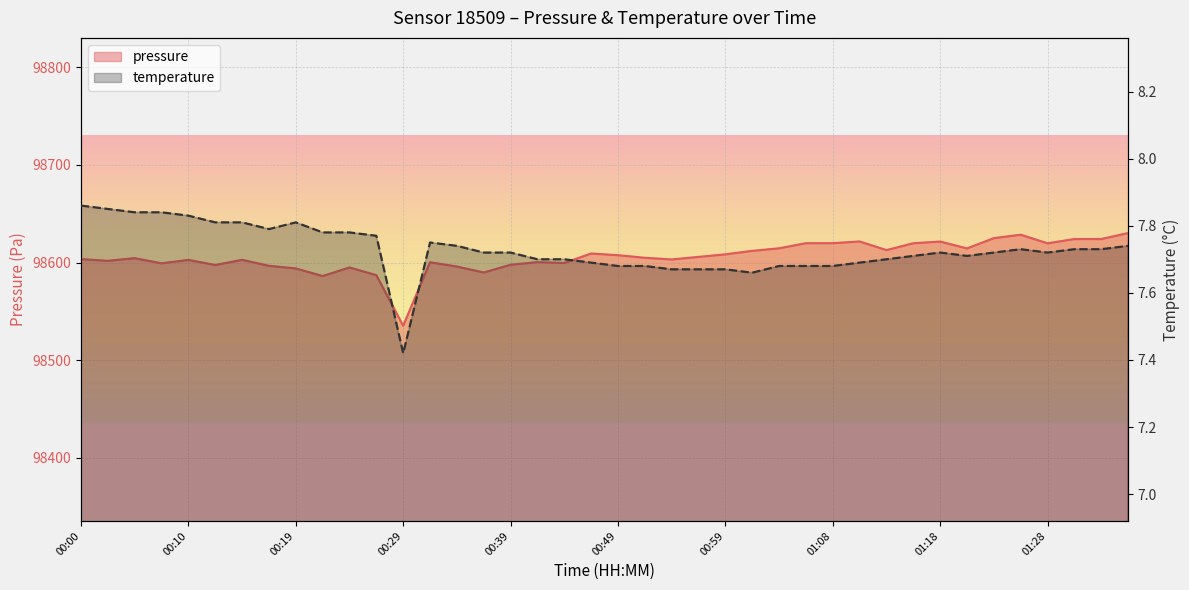

The pressure series shows 98605.7 at 00:56. True or false?

True